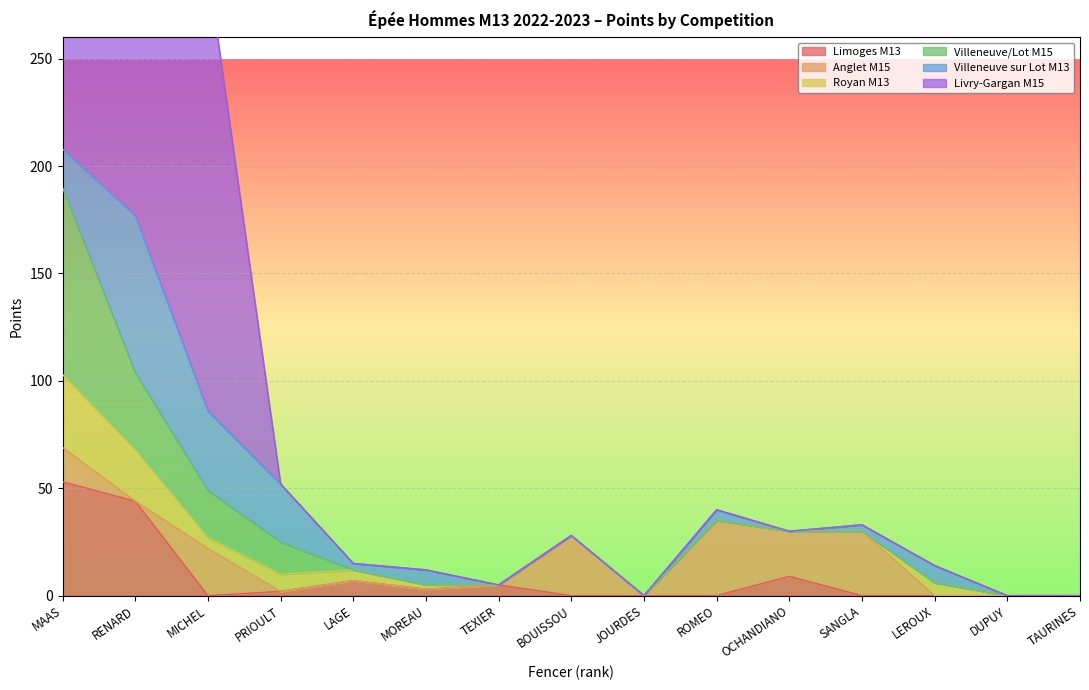

What is the difference between the highest and lowest values at MOREAU?

7